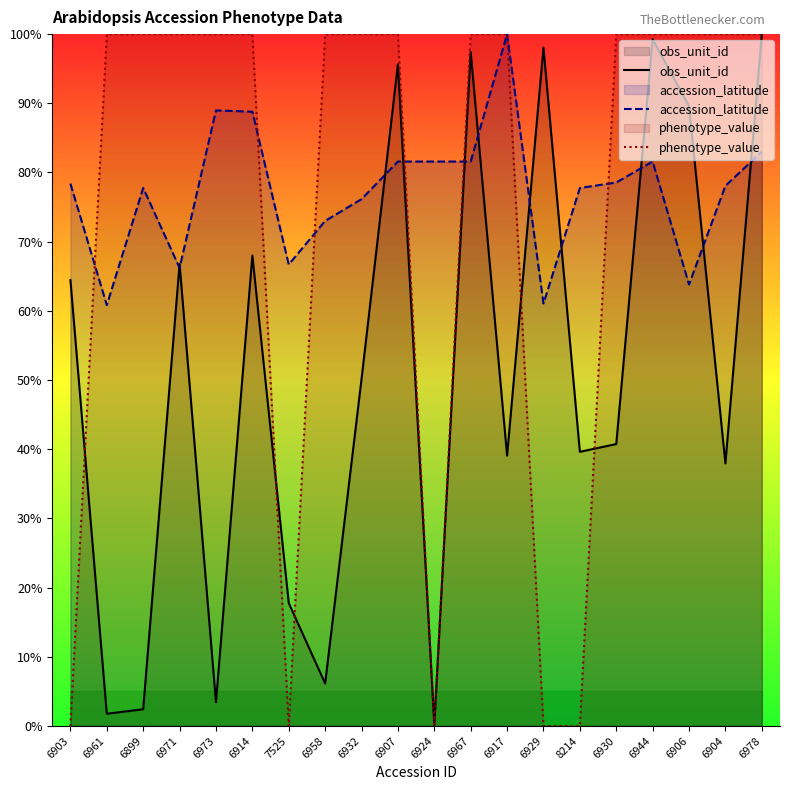

The obs_unit_id series shows 97.4 at 6967. True or false?

True